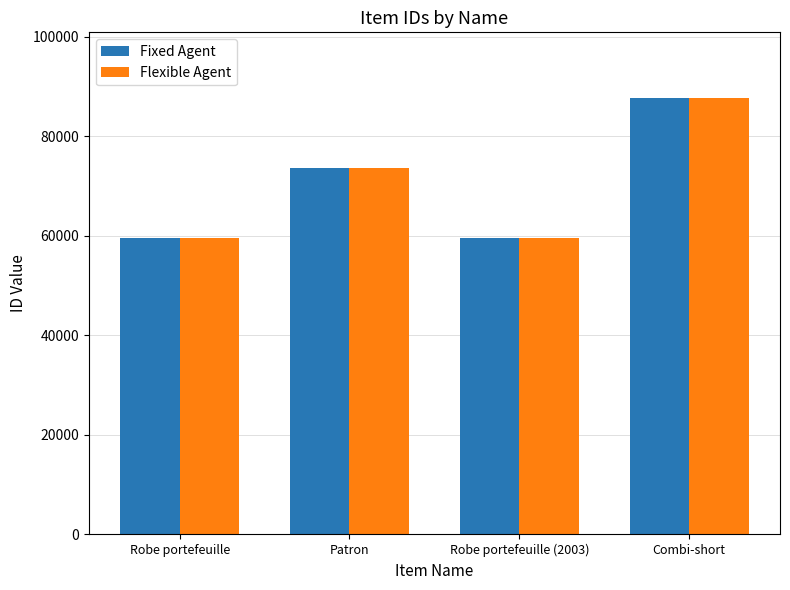

What is the label of the 4th bar from the right?

Robe portefeuille